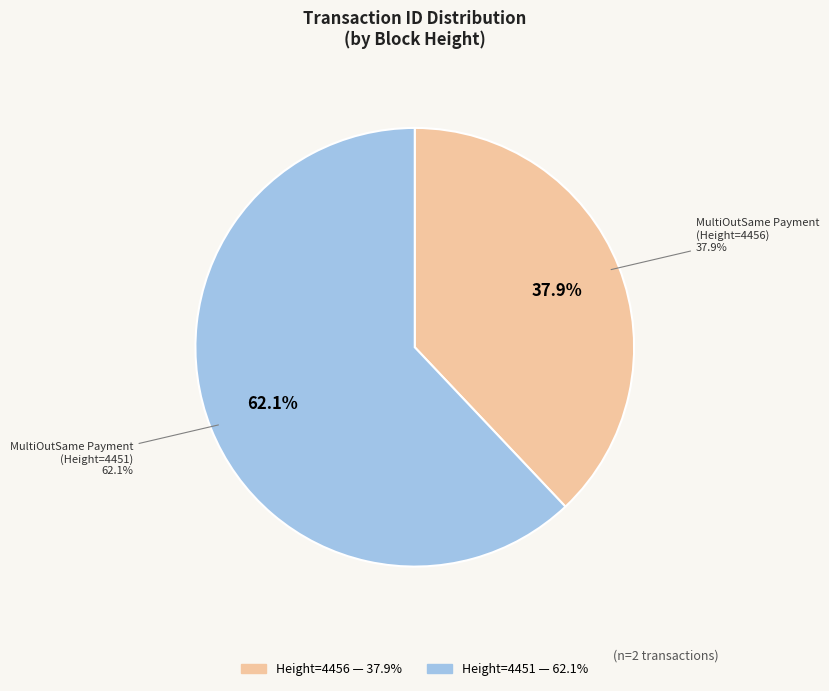

To the nearest percent, what percentage of the pie is 4456 (2019-01-22 20:18:25)?

38%